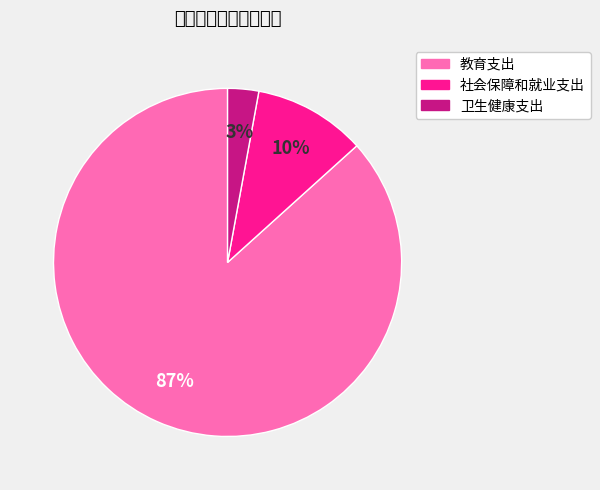

Which category has the biggest portion of the pie?

教育支出